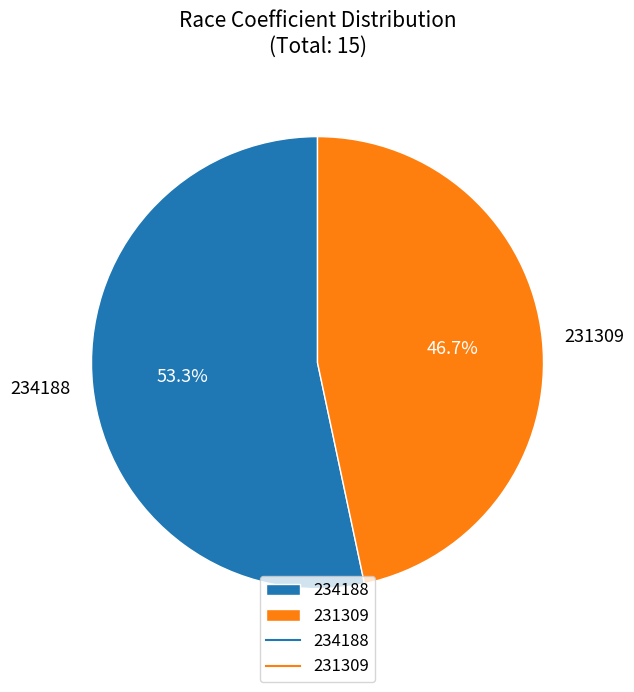

How many slices are in this pie chart?

2